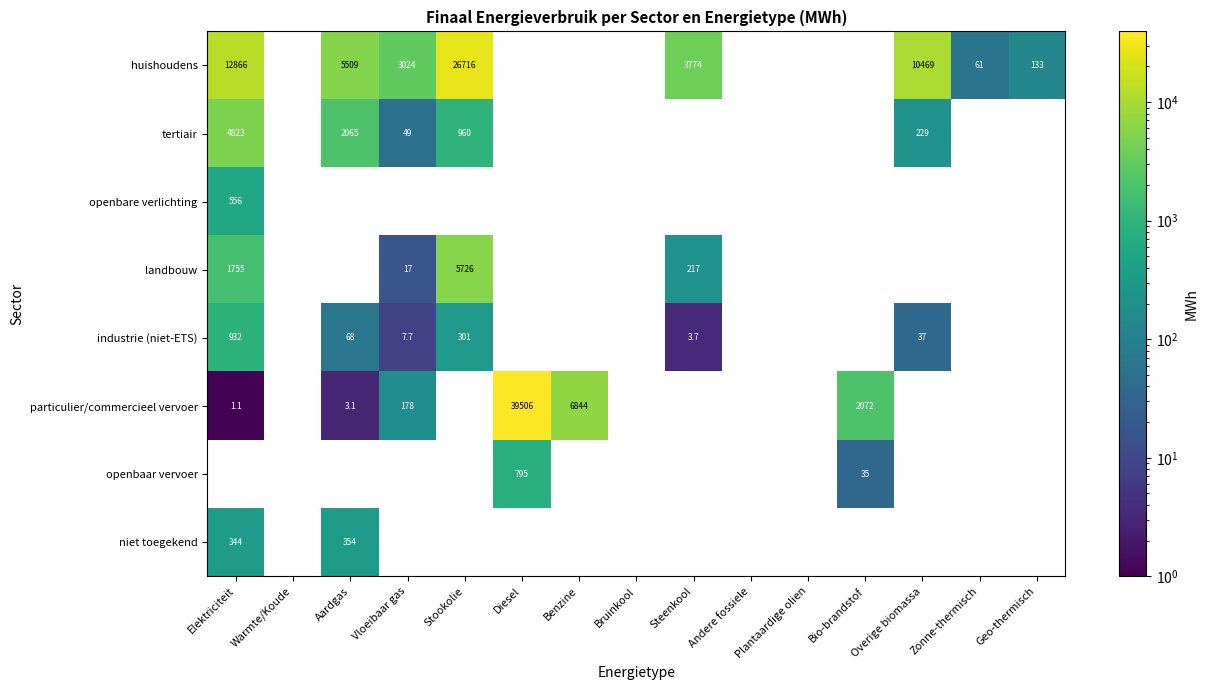

What is the highest value of the particulier/commercieel vervoer series?

39505.7